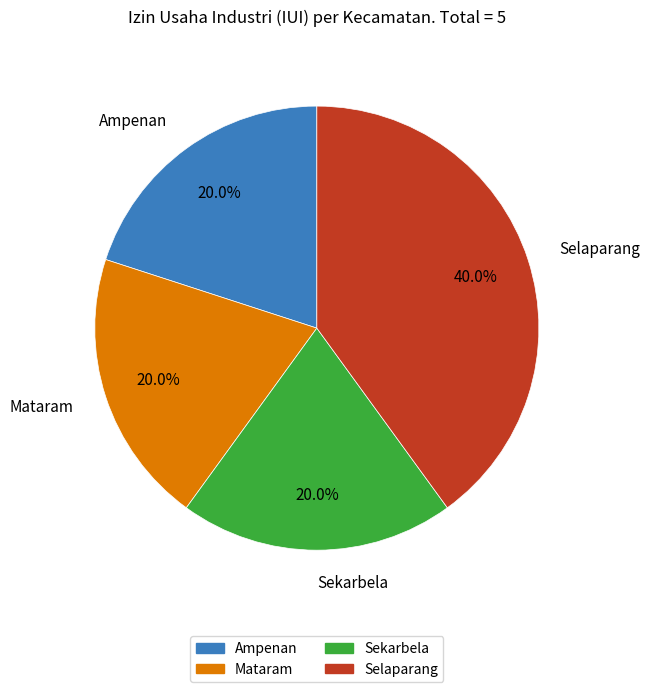

Approximately how many times larger is the value at Selaparang compared to Mataram?

2.0